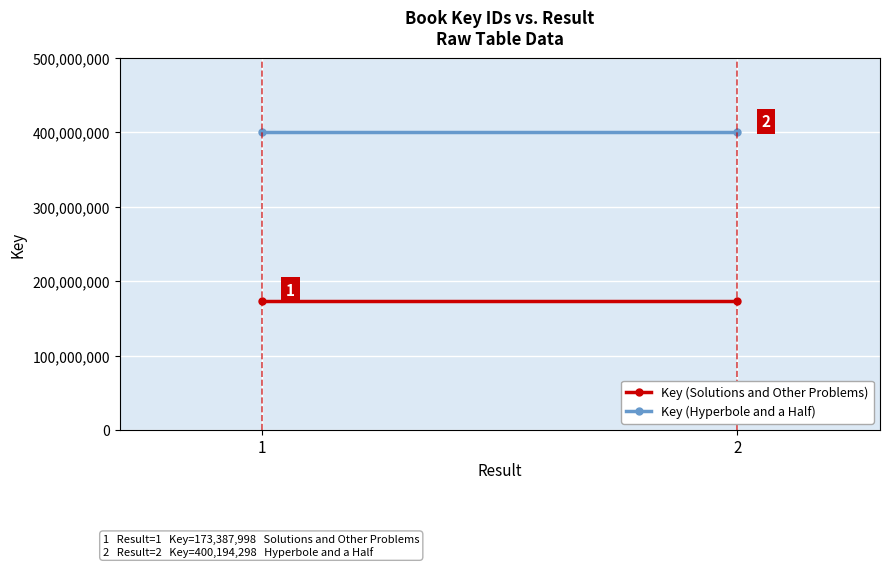

How many distinct data groups are displayed?

2